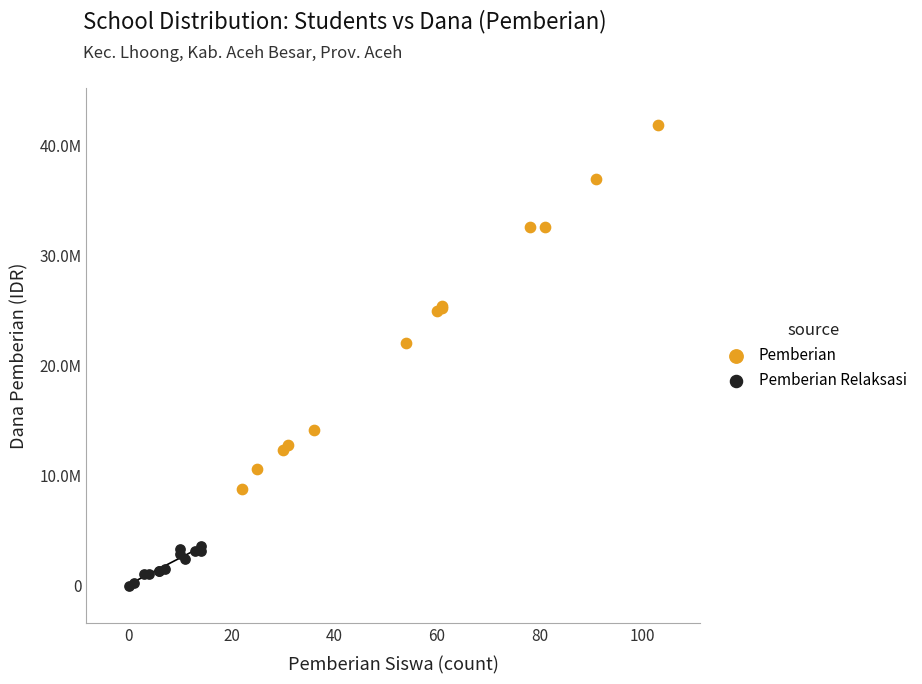

Which series contains the lowest Y value?

Pemberian Relaksasi